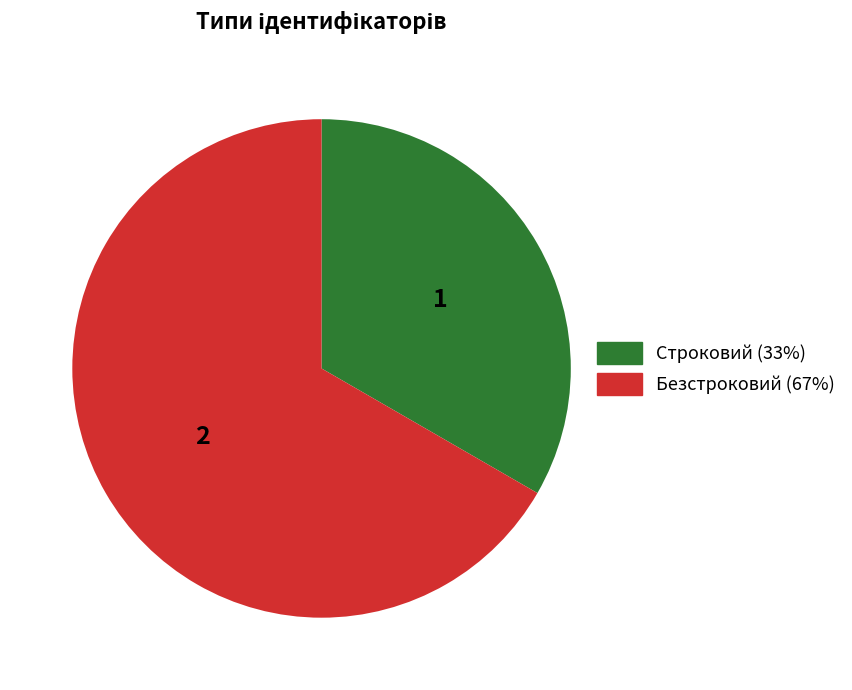

Between Безстроковий and Строковий, which is larger?

Безстроковий